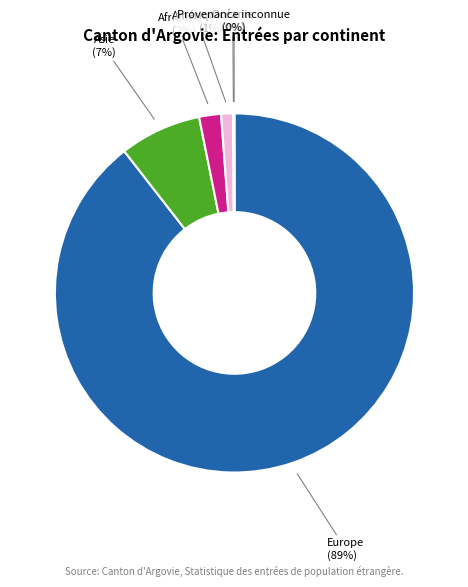

Approximately how many times larger is the value at Amérique compared to Afrique?

0.5